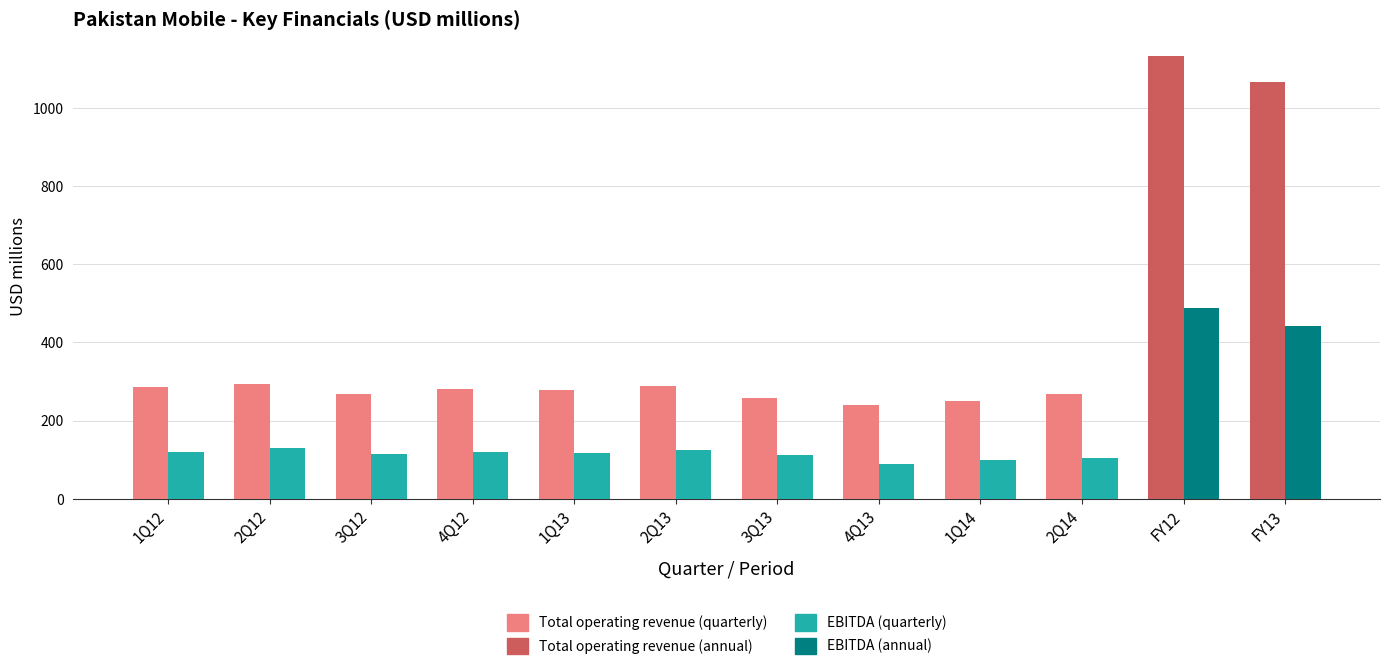

At which category does the chart reach its peak across all series?

FY12